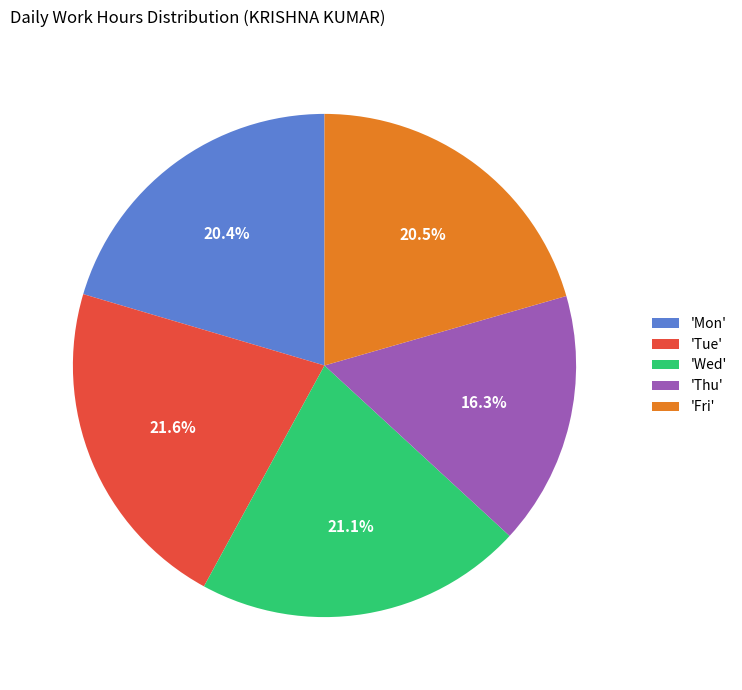

Which category has the smallest portion of the pie?

'Thu'